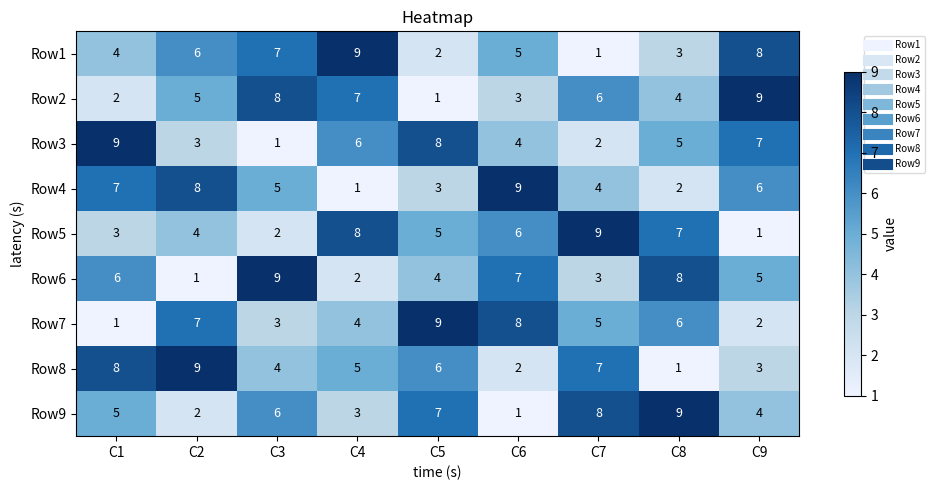

What is the spread (max minus min) of values at C2?

8